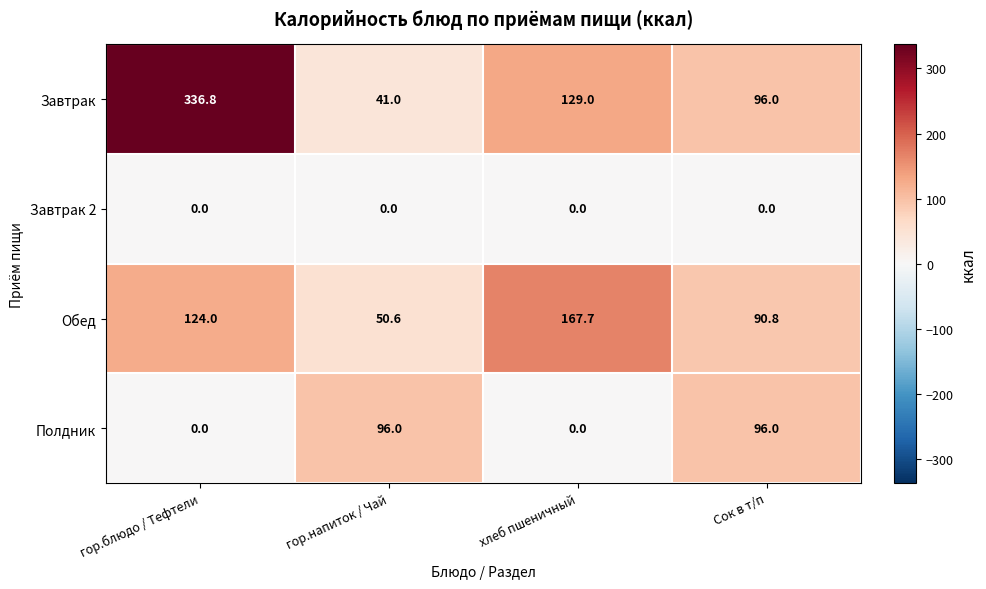

Reading left to right, what are all the values shown in this chart?

Завтрак: 336.8	41.0	129.0	96.0
Завтрак 2: 0.0	0.0	0.0	0.0
Обед: 124.0	50.6	167.7	90.8
Полдник: 0.0	96.0	0.0	96.0